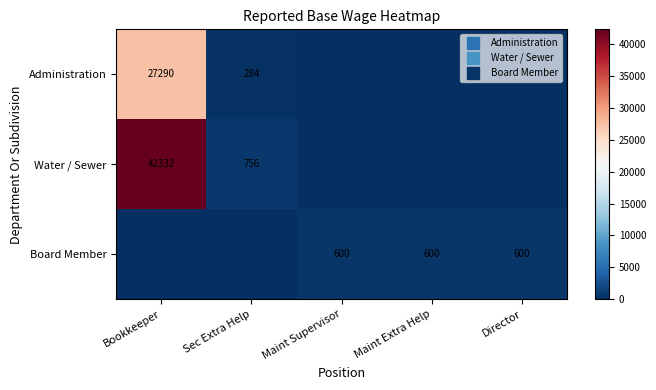

What is the sum of all Administration values?

27574